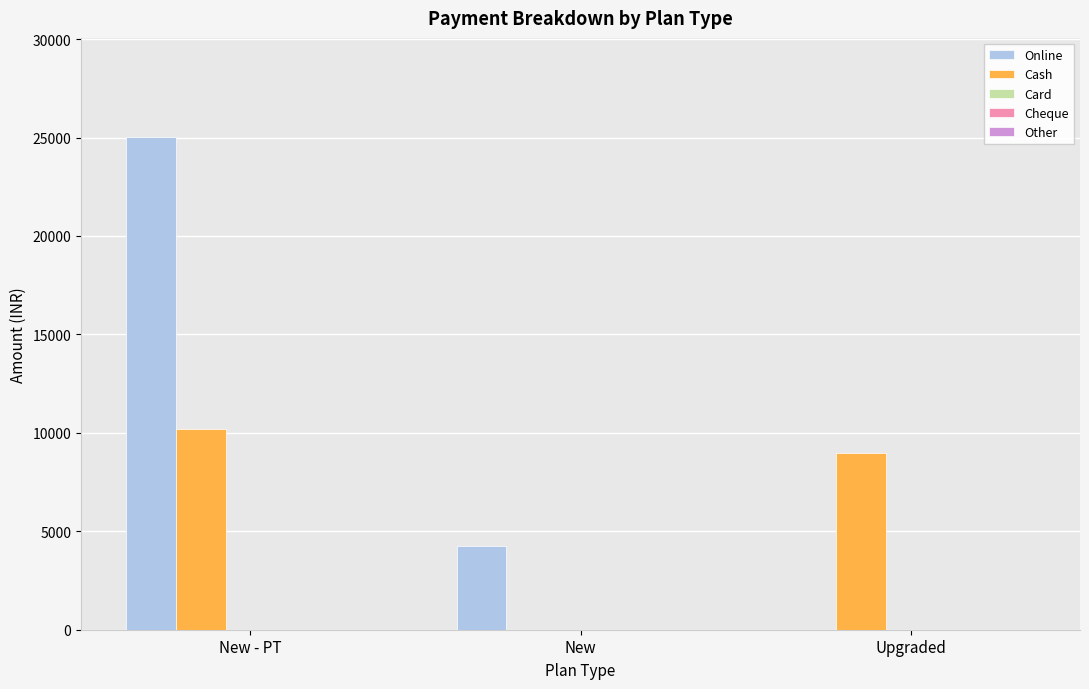

Is it true that Online equals 4250 at New?

True